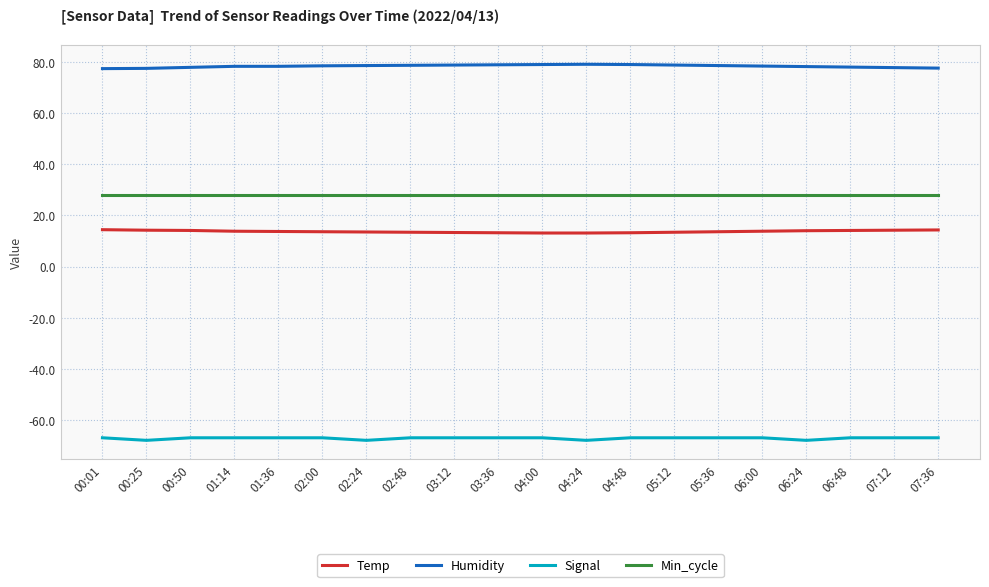

What is the difference between the highest and lowest values at 02:48?

145.7